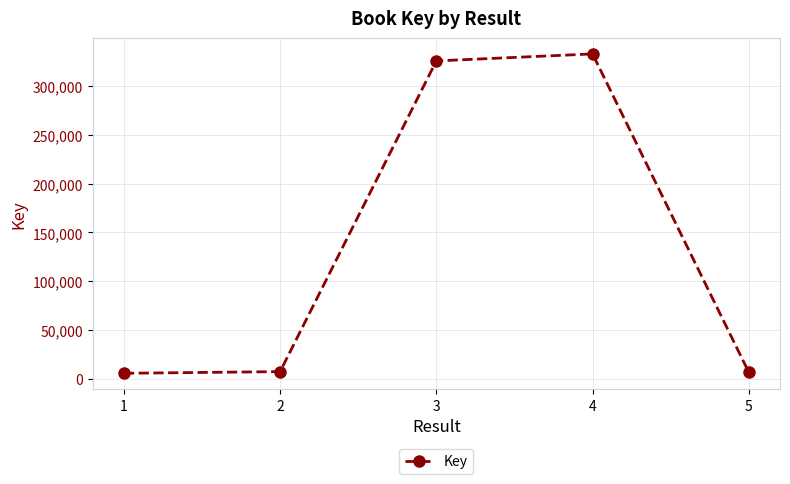

Is it true that the value at 3 is 570601?

False